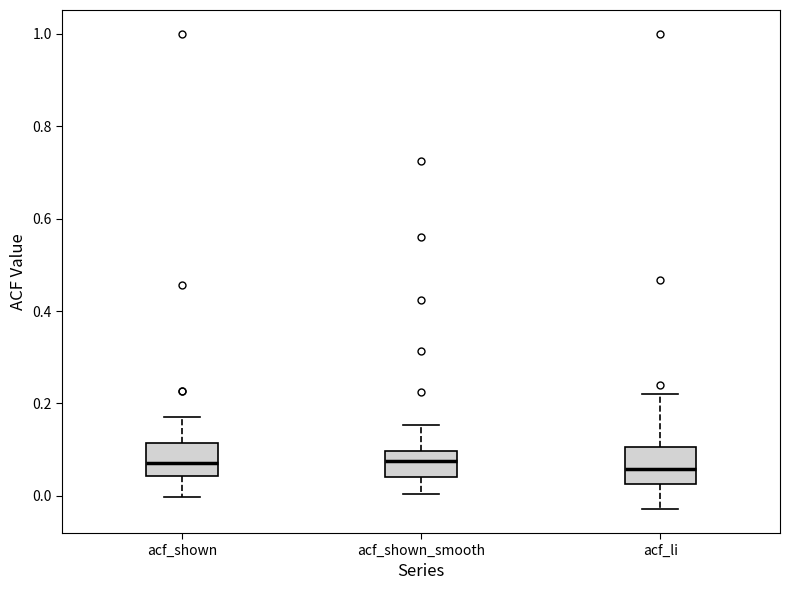

Reading left to right, read every box against the y-axis: the position of its median line, the range the box covers, and the ends of its whiskers. The values are not printed on the chart, so give them approximately, as read against the axis.

acf_shown: median 0.08, box 0.04 to 0.12, whiskers 0.00 to 0.18
acf_shown_smooth: median 0.08, box 0.04 to 0.10, whiskers 0.00 to 0.16
acf_li: median 0.06, box 0.02 to 0.10, whiskers -0.02 to 0.22